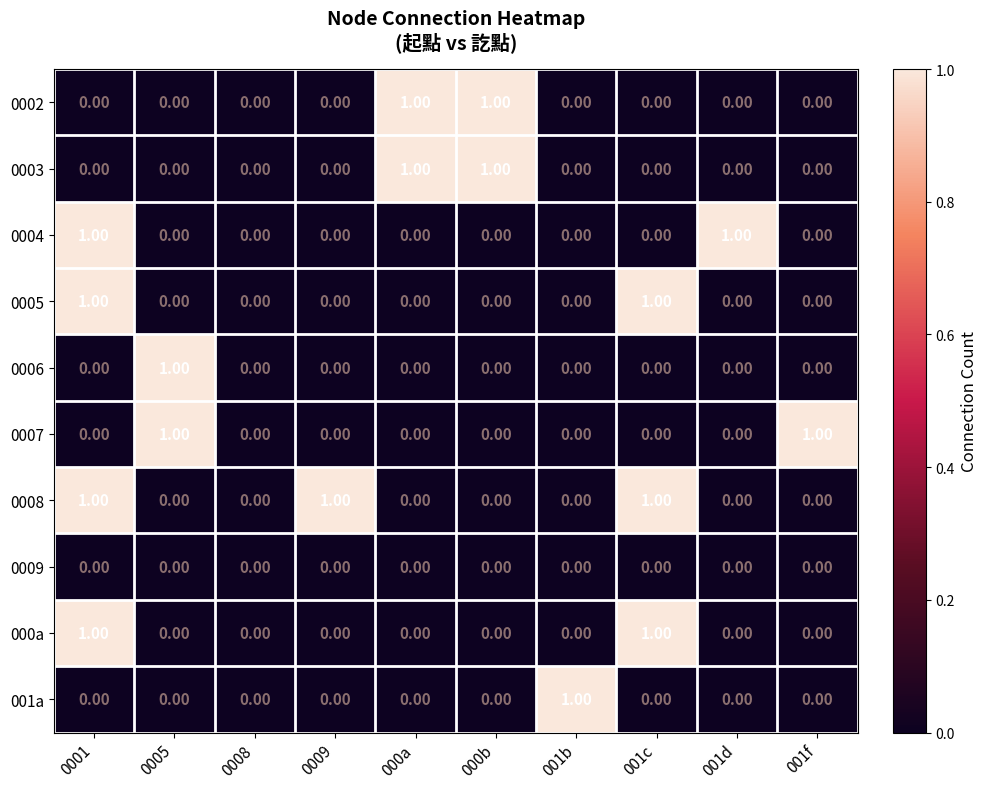

At which category is the sum across all series the highest?

0001